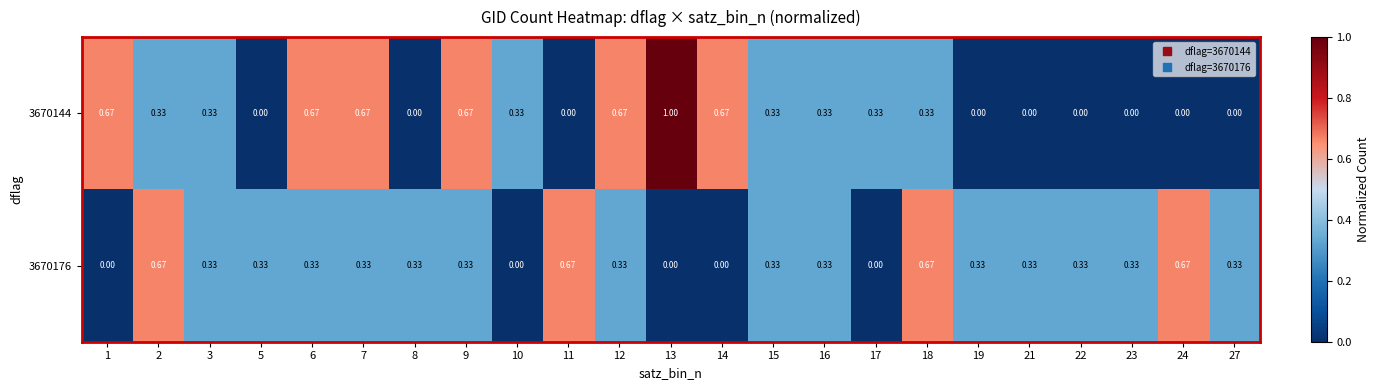

At how many categories does at least one series exceed 0?

23